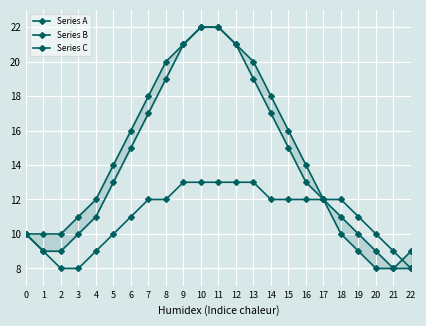

What is the difference between the second highest and second lowest values in the Series A series?

14